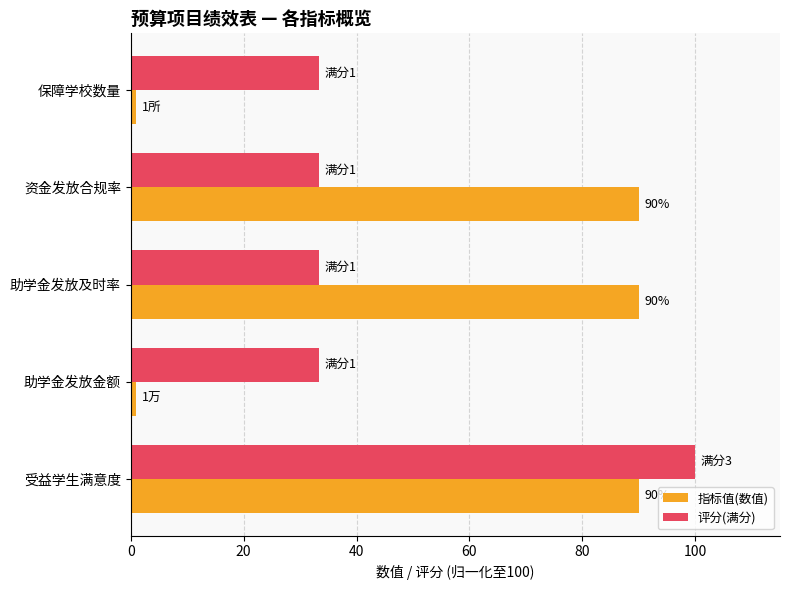

True or false: 指标值(数值) has a value of 18.4 at 受益学生满意度.

False